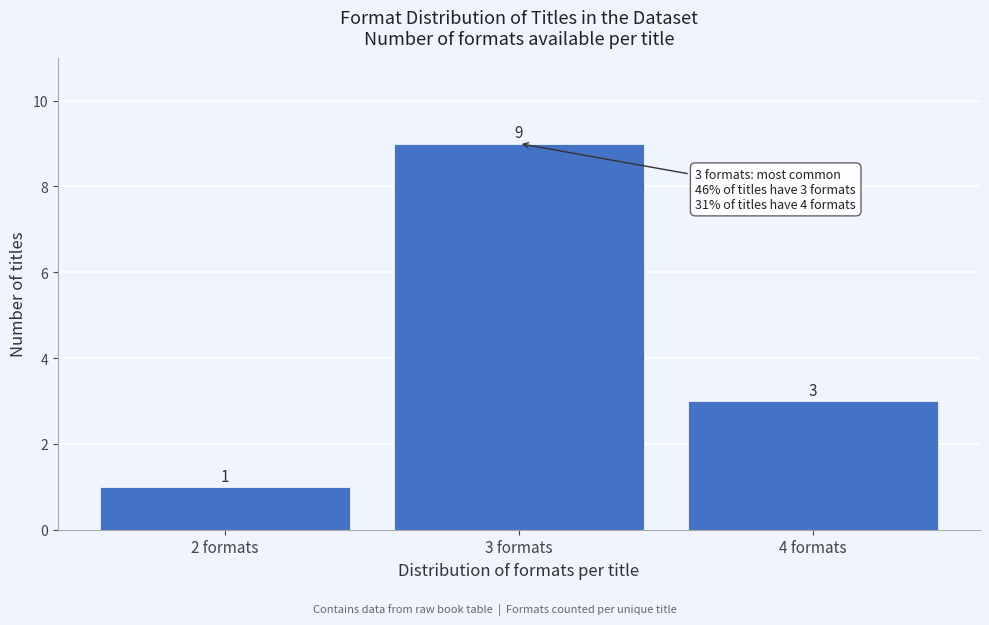

Reading right to left, extract all data points from this chart.

3	9	1